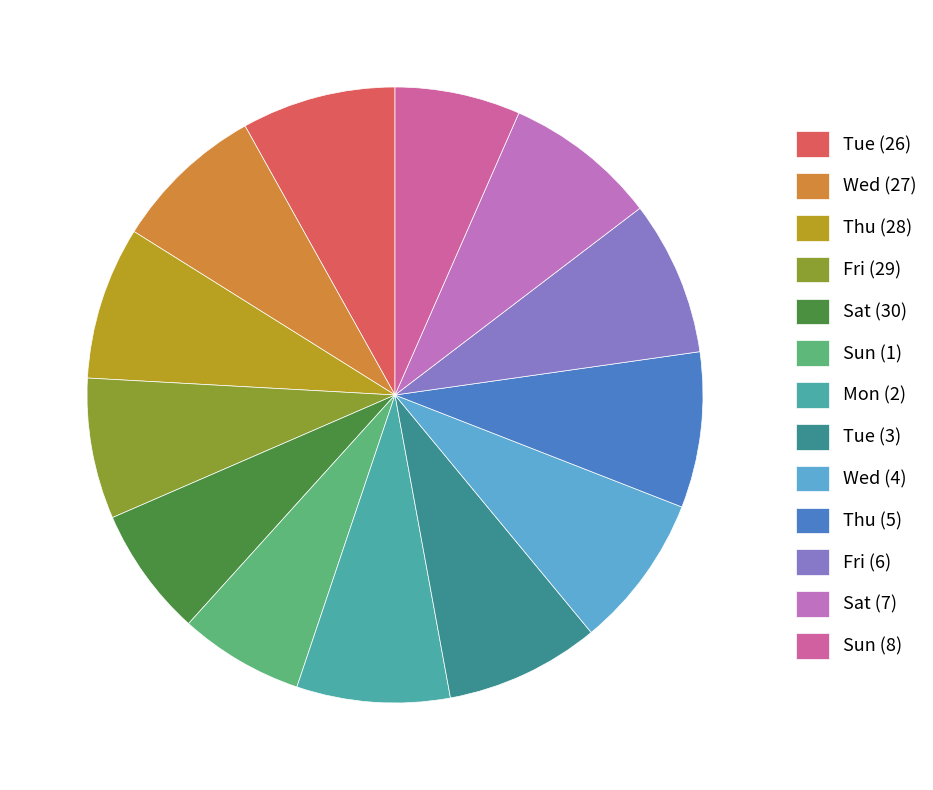

Does Sun (8) represent more than half of the total?

No